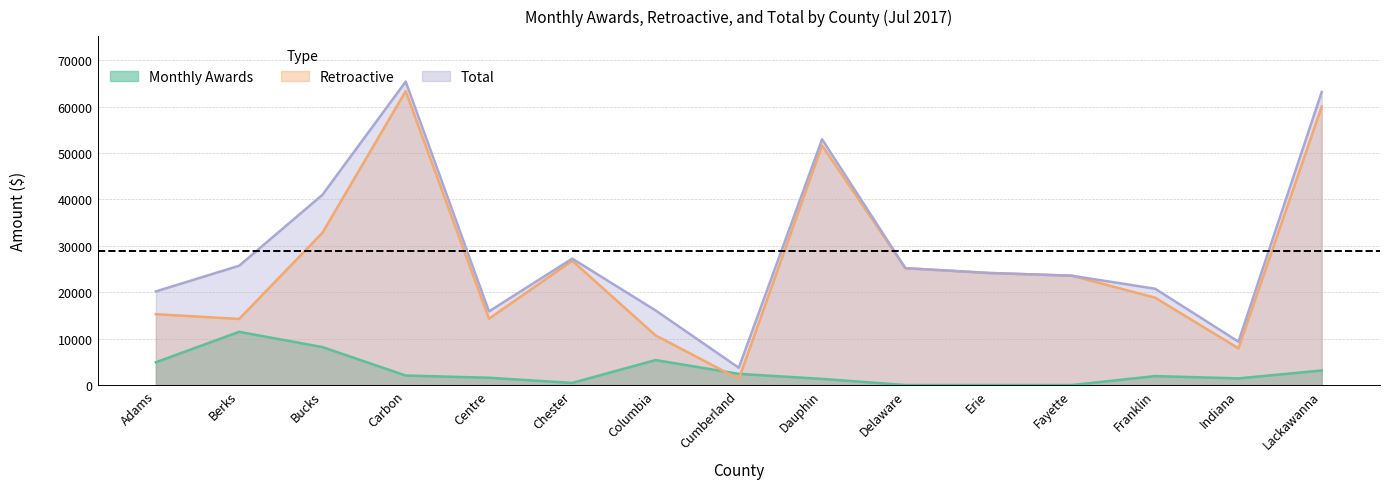

What is the difference between the second highest and minimum values in the Total series?

59427.0